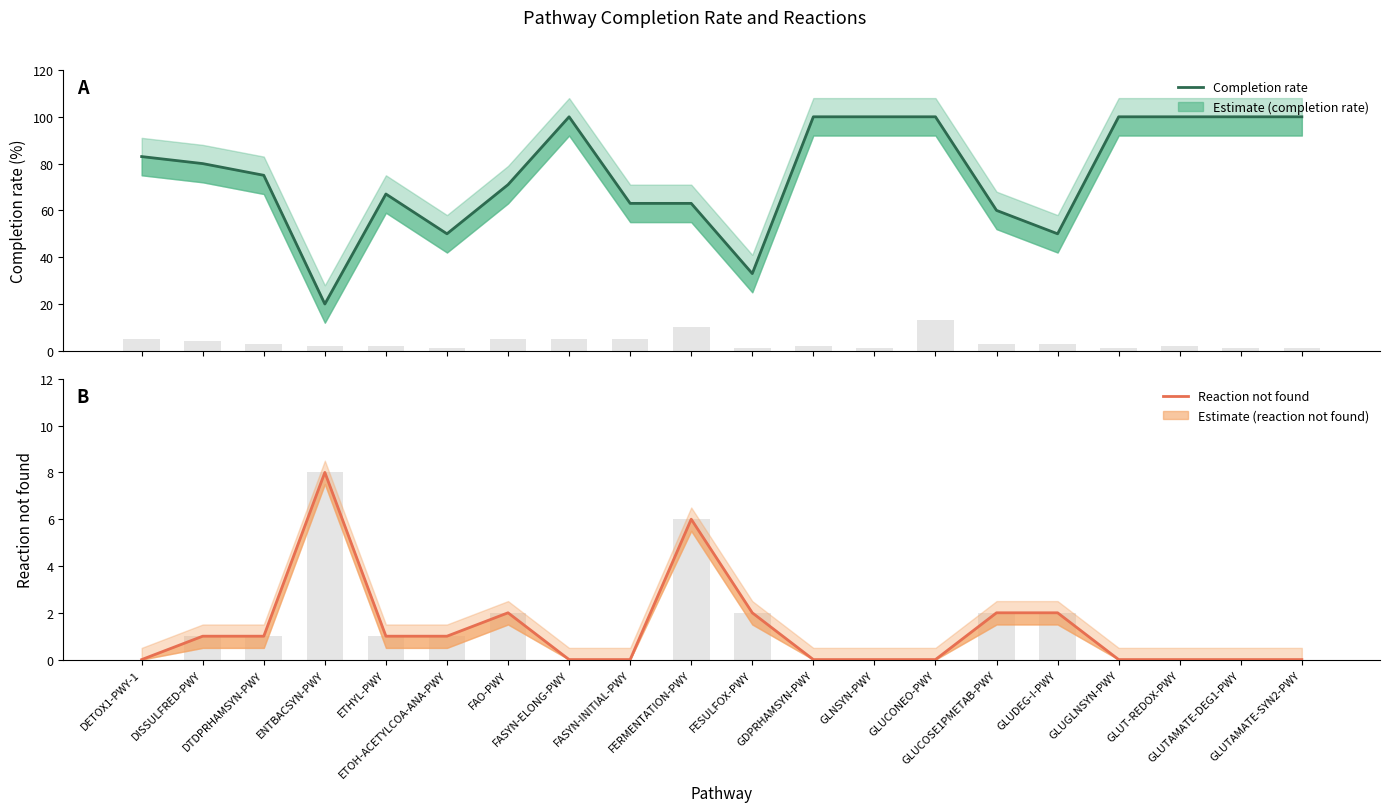

What is the label of the 5th bar from the left?

ETHYL-PWY